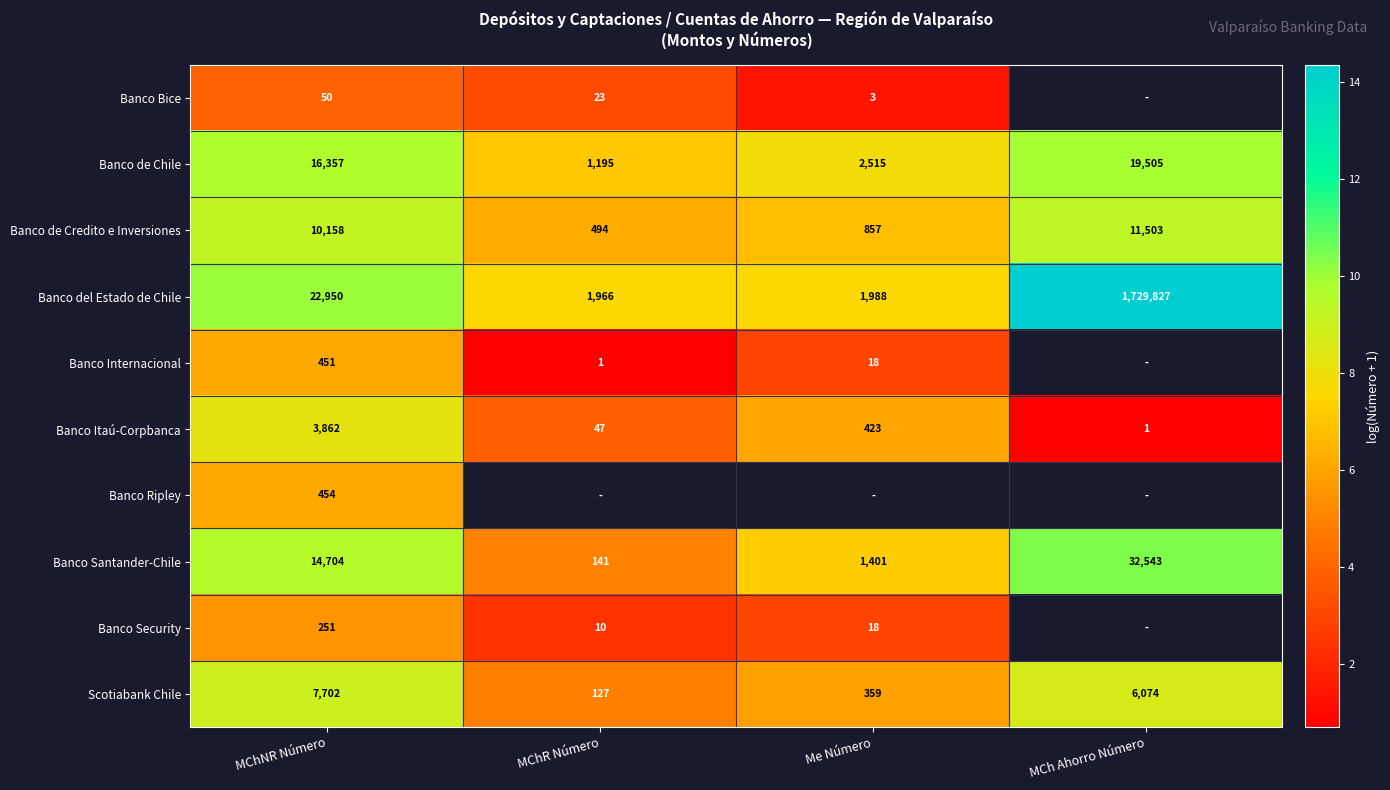

Is the value of Scotiabank Chile at Me Número greater than the value of Banco de Credito e Inversiones at MChNR Número?

No